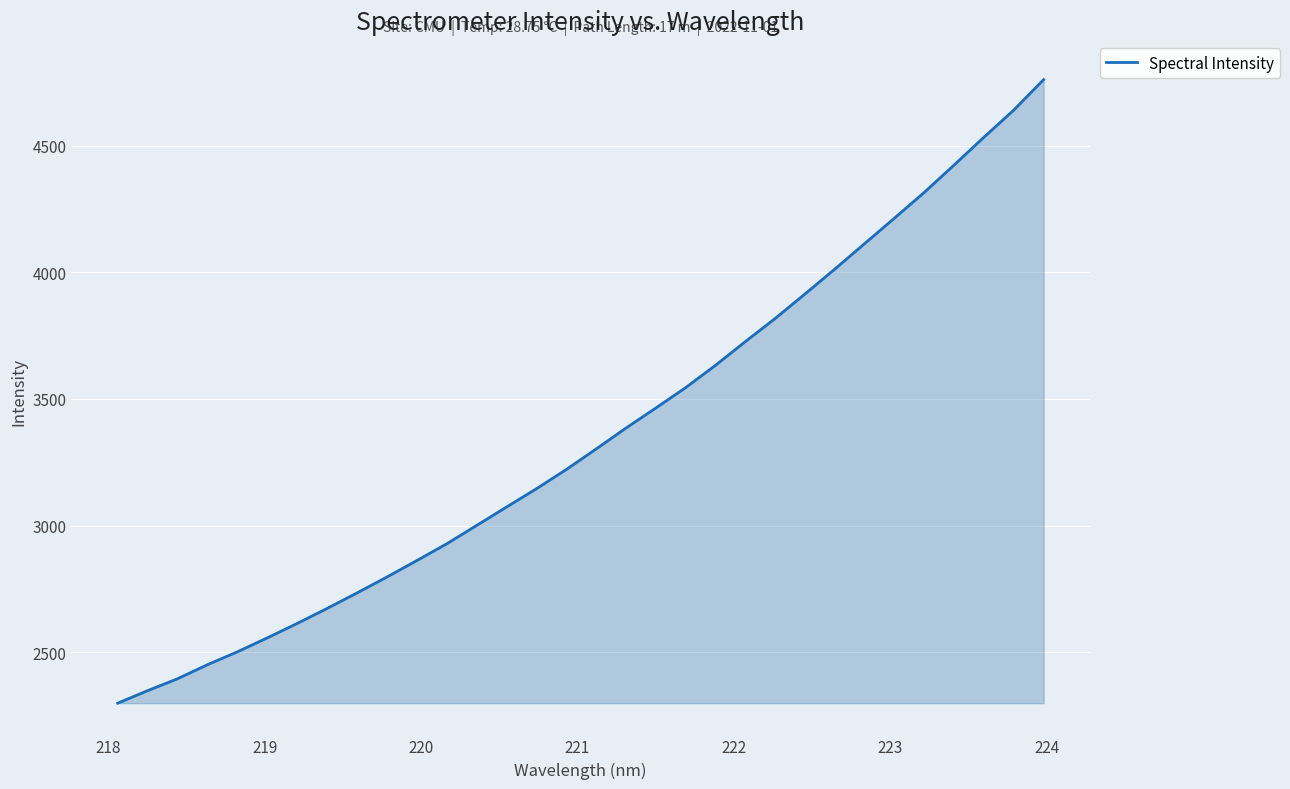

What is the maximum value shown in the chart?

4760.0